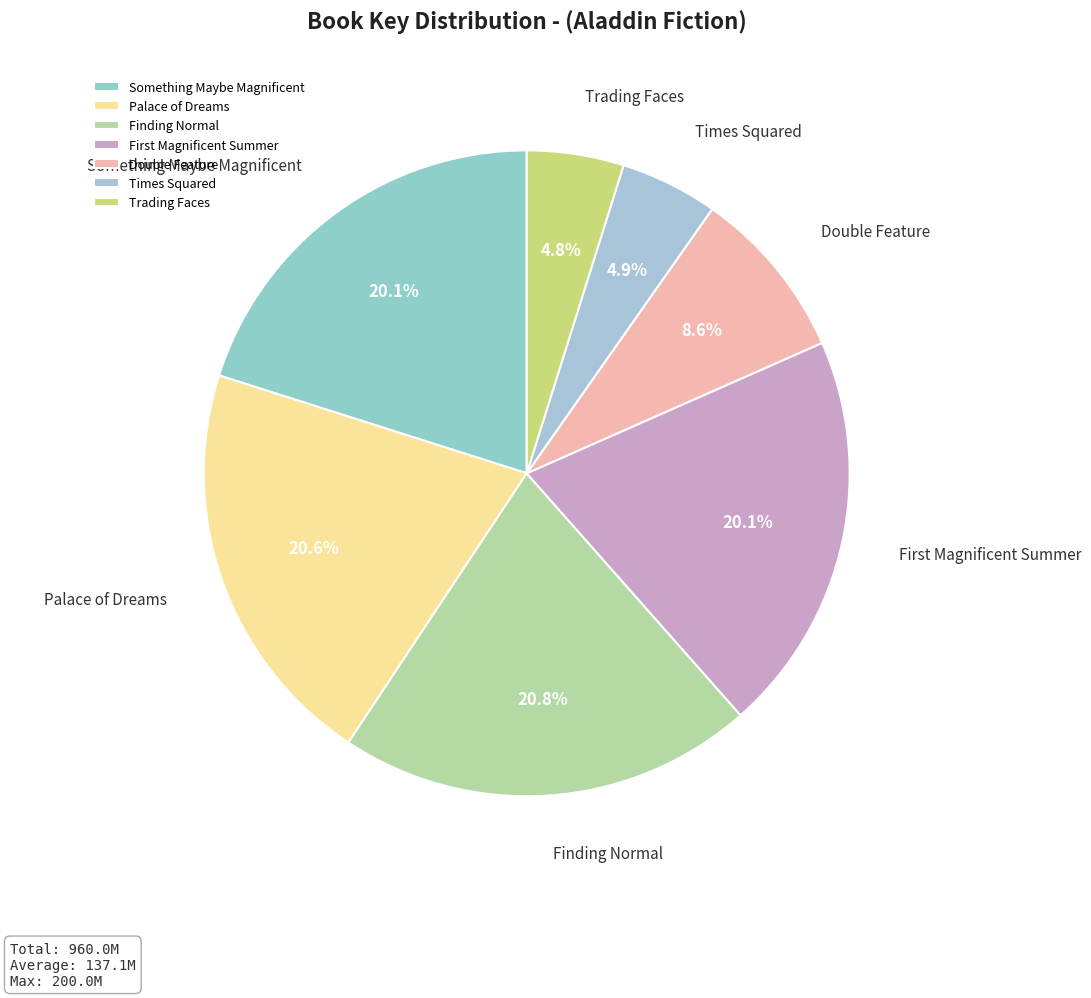

Is there a majority slice in this chart?

No